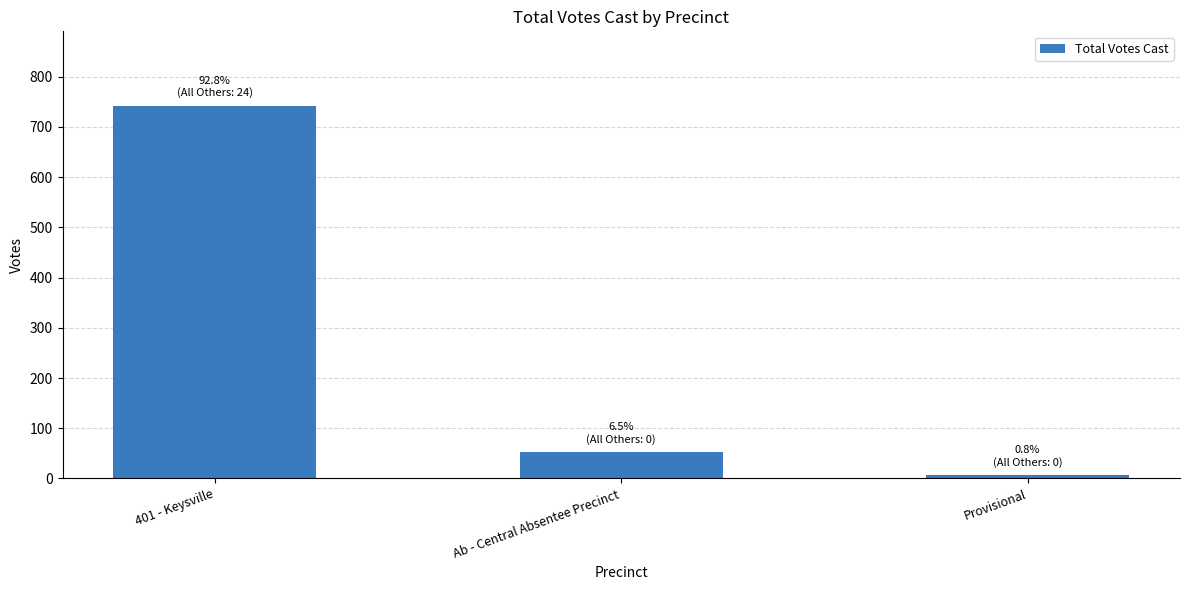

What is the value of the 1st bar from the left?

742